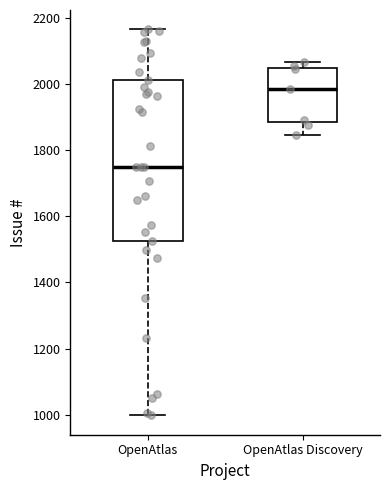

Reading left to right, transcribe this box plot: for each box, give where its median line is, the range the box spans, and where its two whiskers end, as read against the y-axis. The values are not printed on the chart, so give them approximately, as read against the axis.

OpenAtlas: median 1760, box 1520 to 2020, whiskers 1000 to 2160
OpenAtlas Discovery: median 1980, box 1880 to 2040, whiskers 1840 to 2060